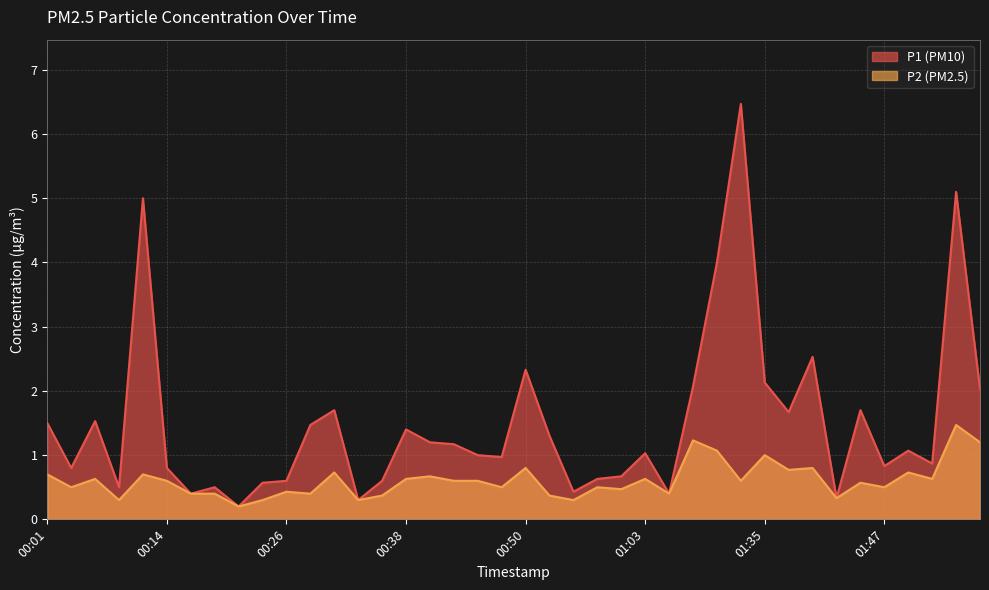

At which label is P1 closest to 3?

01:40